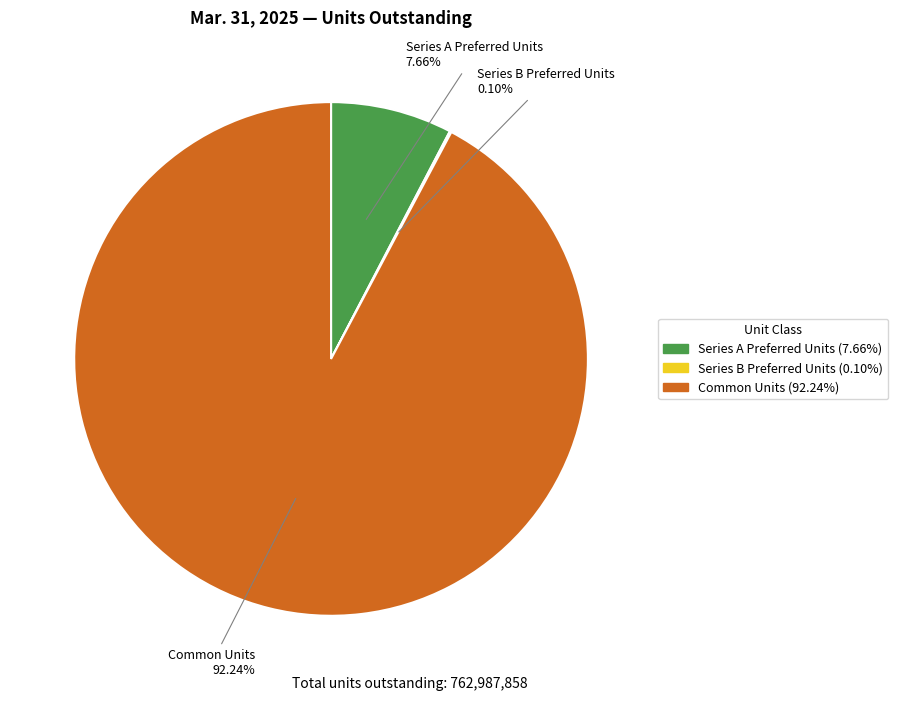

Which slice represents more than half of the pie?

Common Units